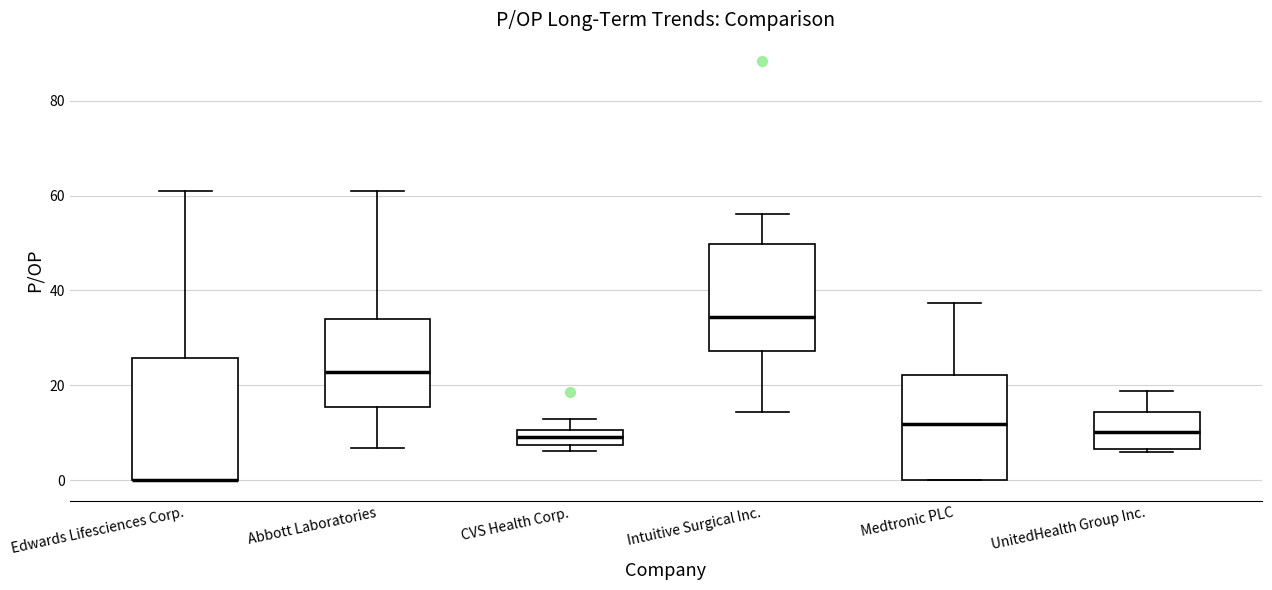

Where does the median line of the box for Intuitive Surgical Inc. sit on the y-axis? The values are not printed on the chart, so give them approximately, as read against the axis.

34